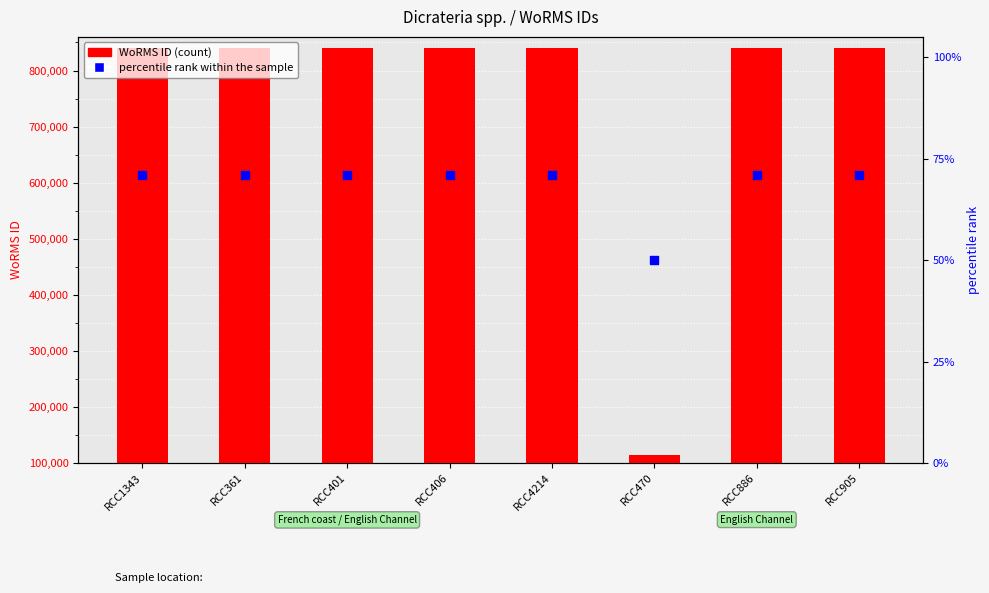

What is the total value across all series at RCC470?

115135